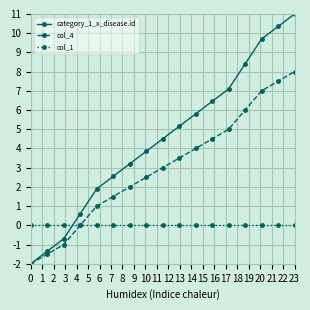

True or false: category_1_x_disease.id has more than 0 points higher than both neighbors.

False